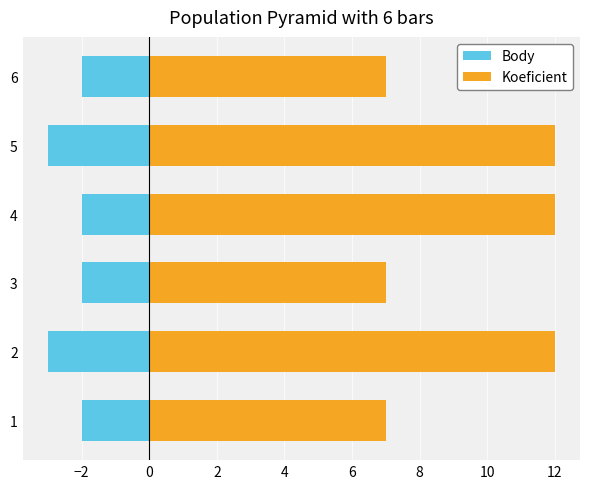

What is the smallest value displayed?

-3